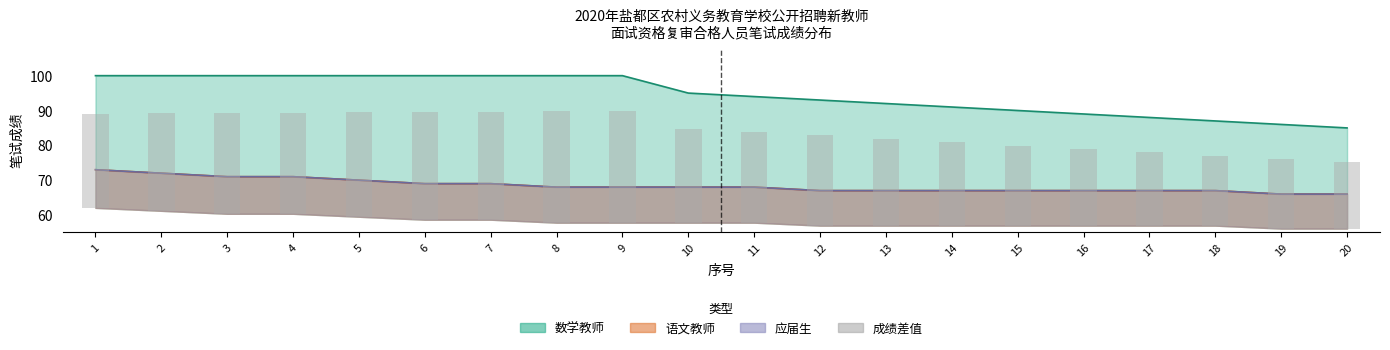

Count the number of categories in the chart.

20